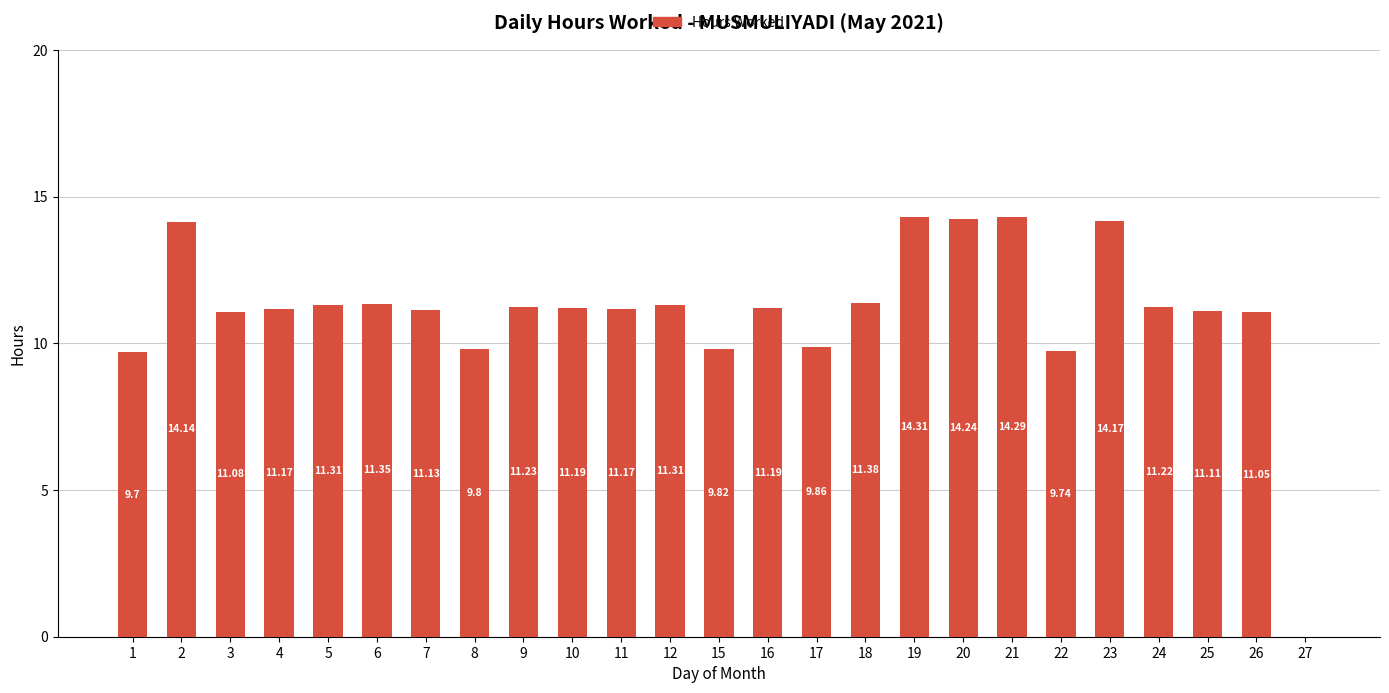

Between 4 and 6, which is larger?

6